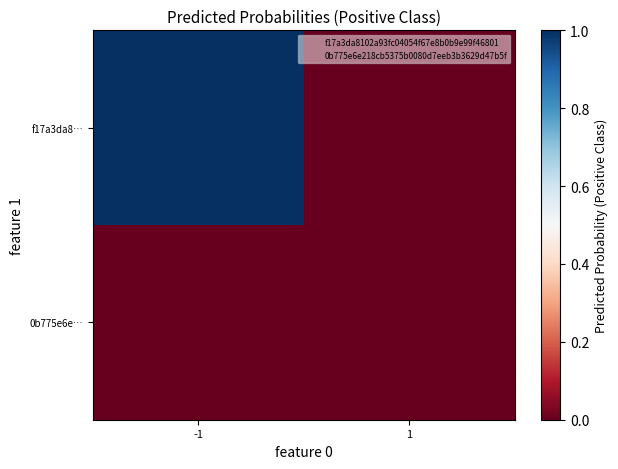

Reading left to right, extract all data points from this chart.

f17a3da8…: -1=1	1=0
0b775e6e…: -1=0	1=0